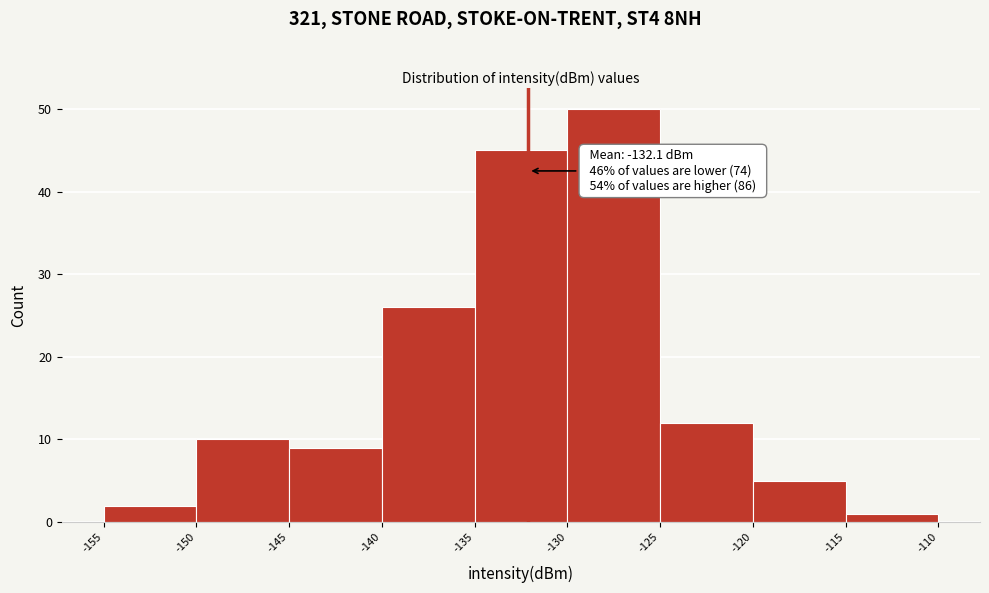

Which range on the x-axis has the tallest bar?

-130 to -125